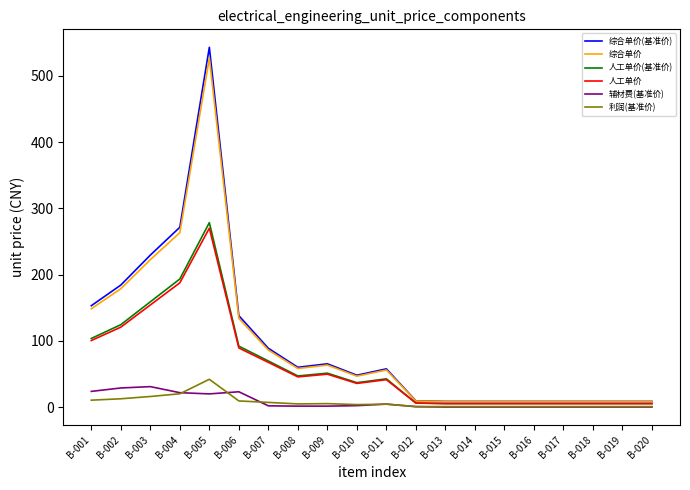

True or false: 人工单价 has more than 0 interior local peaks.

True